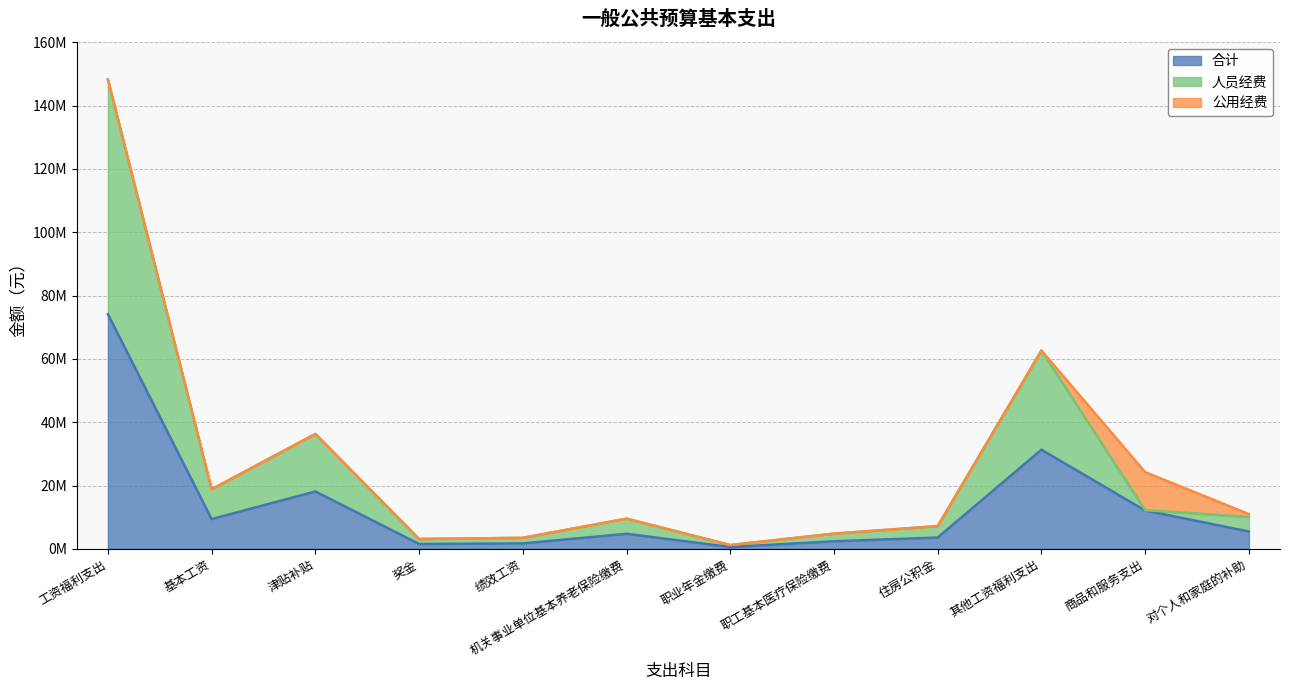

The value of 合计 at 对个人和家庭的补助 is 2152826.8. True or false?

False